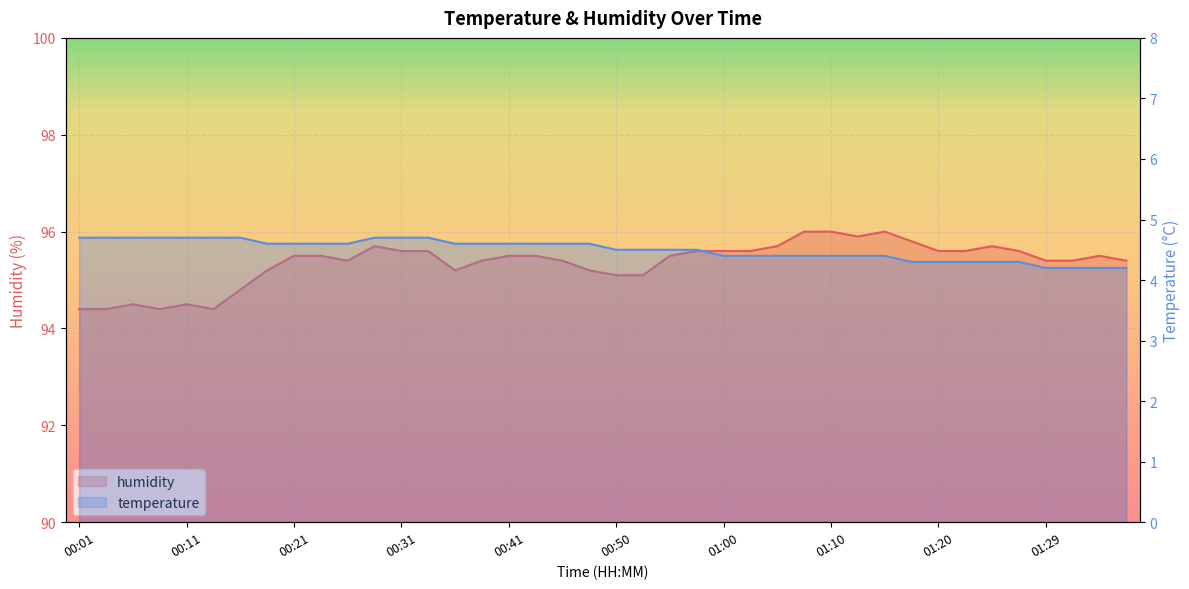

What is the highest value of the temperature series?

4.7